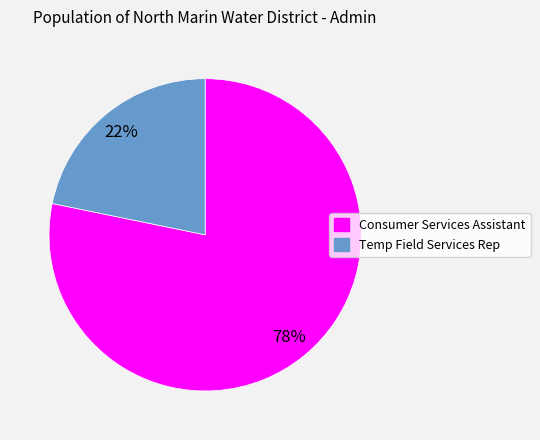

Do Temp Field Services Rep and Consumer Services Assistant together represent more than half of the pie?

Yes